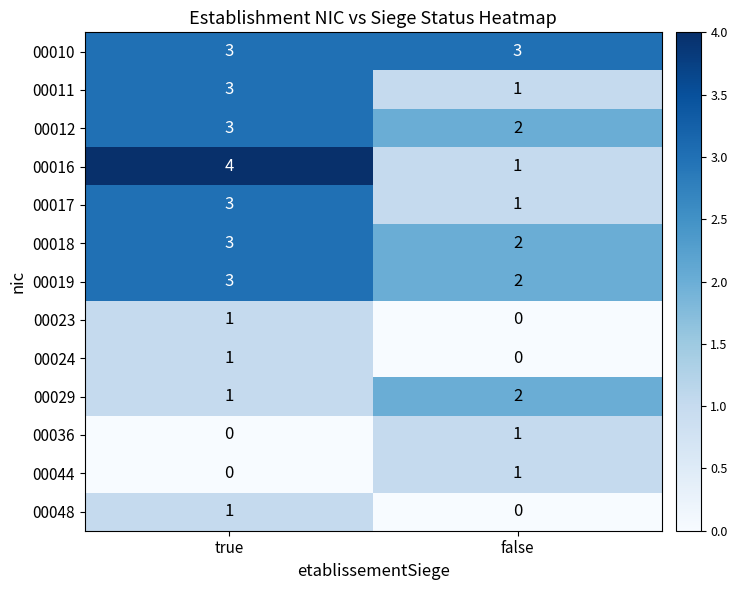

Reading left to right, list all the values displayed in this chart.

00010: 3	3
00011: 3	1
00012: 3	2
00016: 4	1
00017: 3	1
00018: 3	2
00019: 3	2
00023: 1	0
00024: 1	0
00029: 1	2
00036: 0	1
00044: 0	1
00048: 1	0